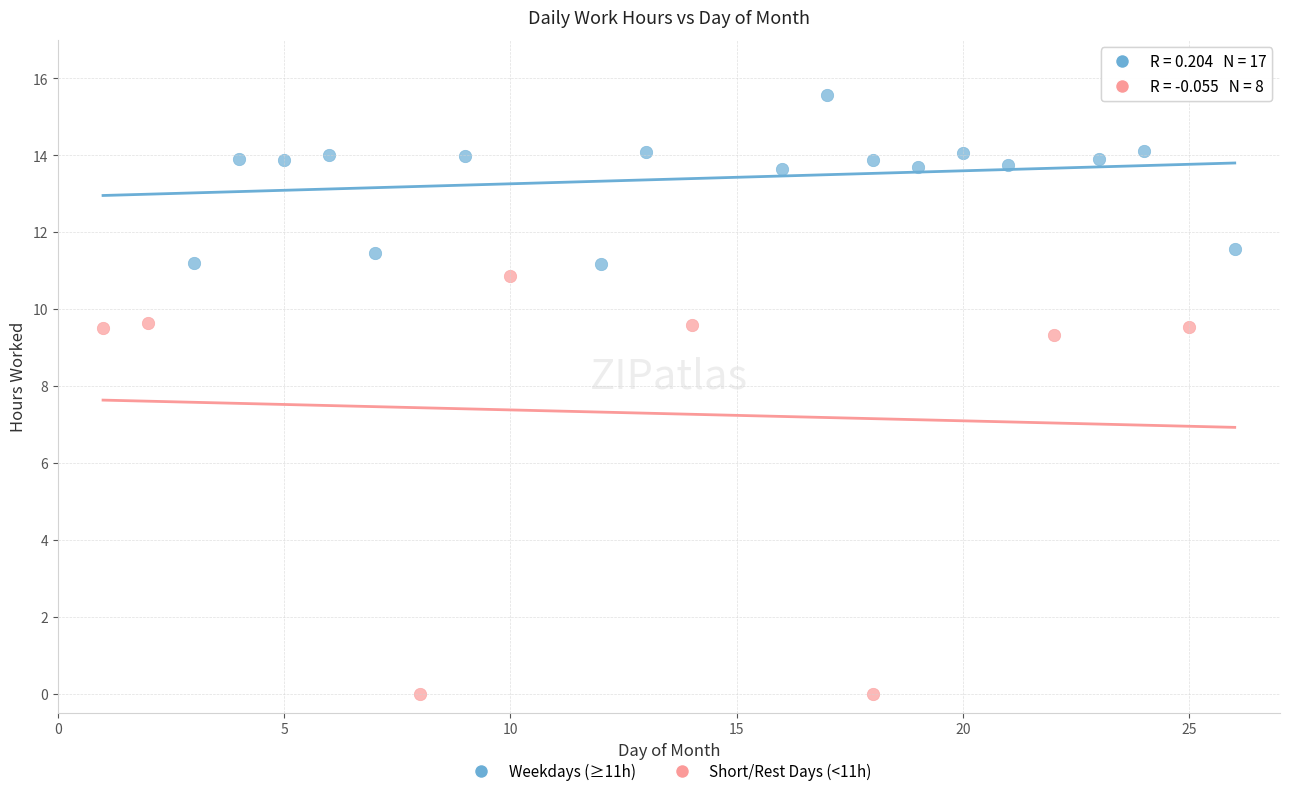

Which series contains the highest Y value?

Weekdays (≥11h)